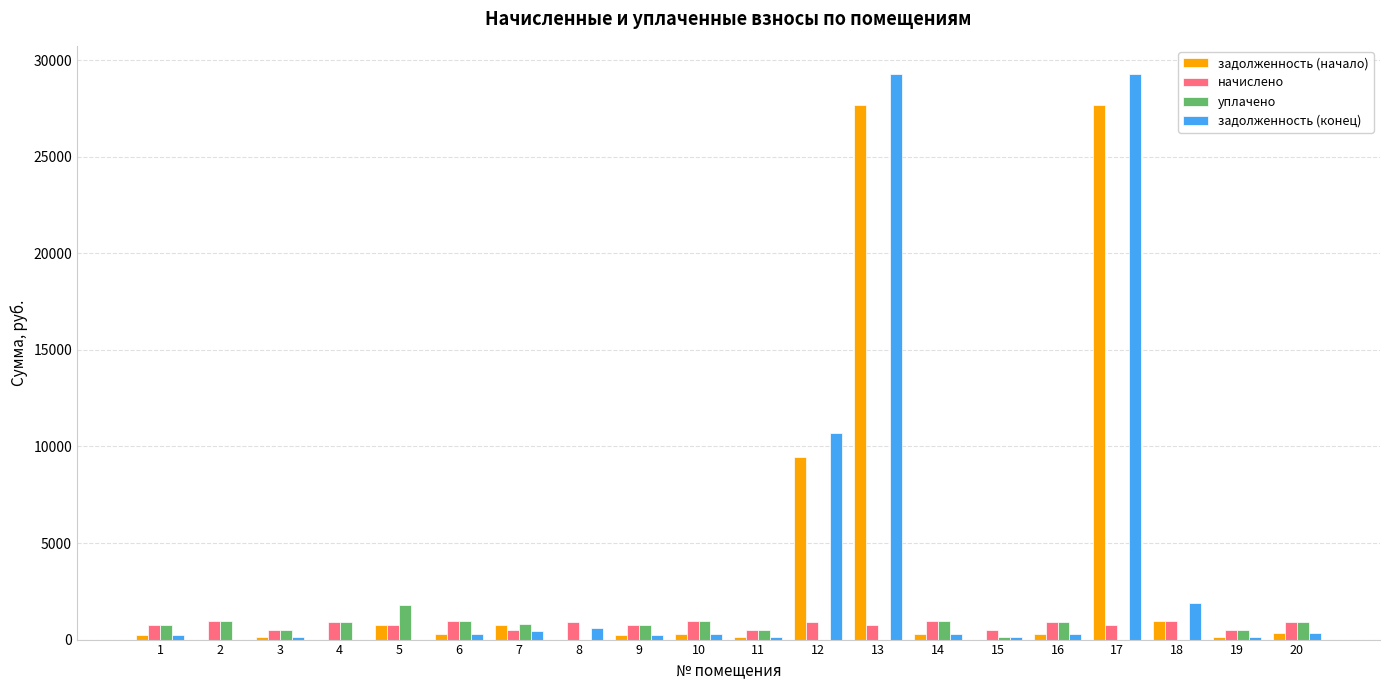

What is the maximum value for уплачено?

1779.8